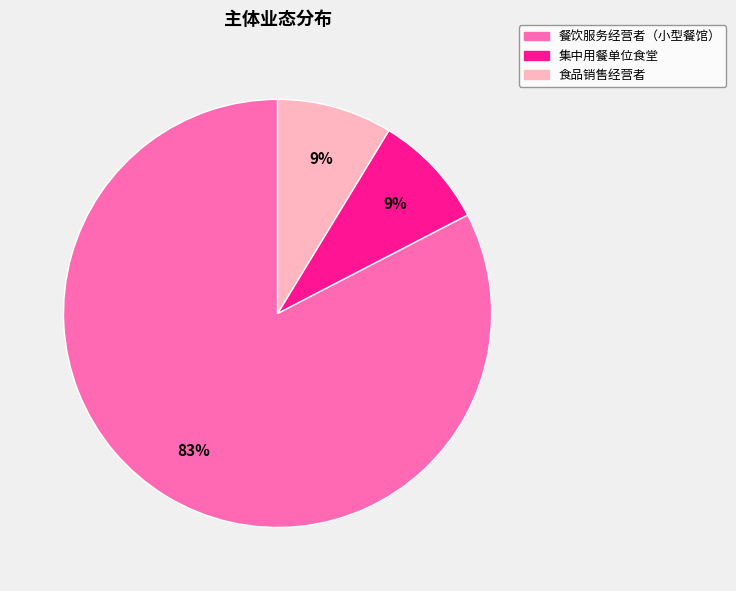

Which slice is the largest?

餐饮服务经营者（小型餐馆）